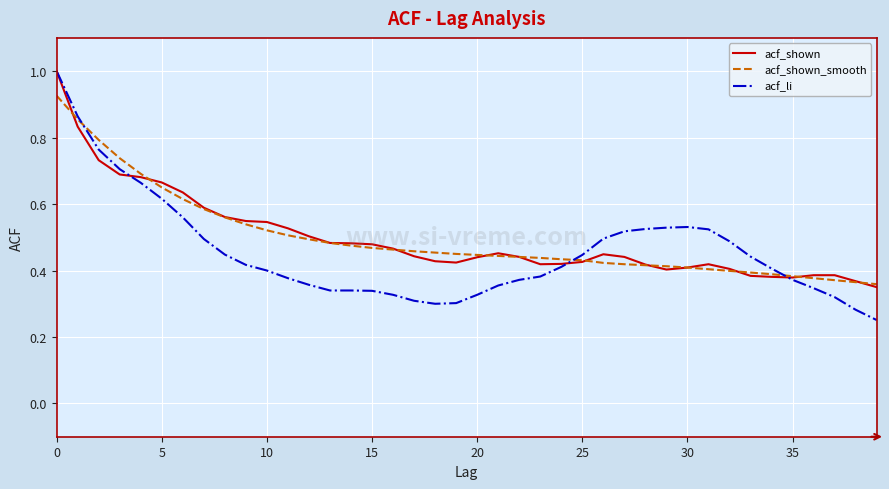

What are all the series names shown in the legend?

acf_shown, acf_shown_smooth, acf_li